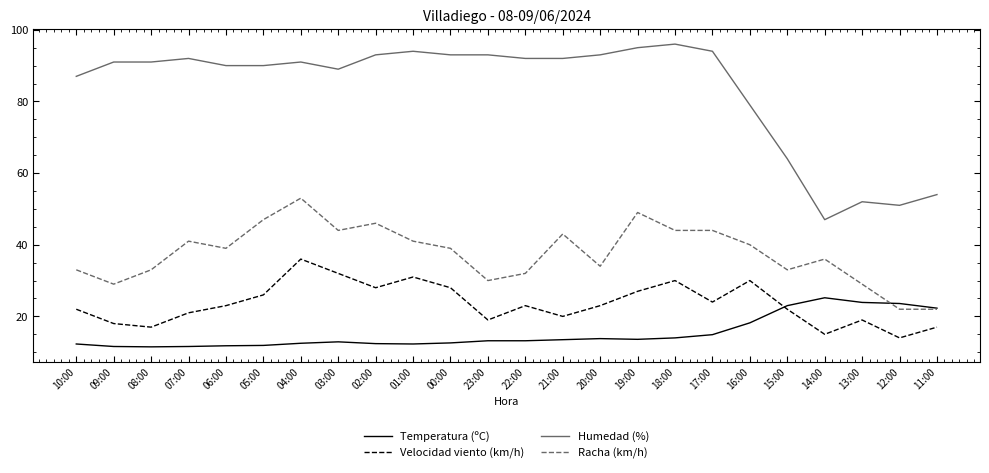

What is the smallest value displayed?

11.5